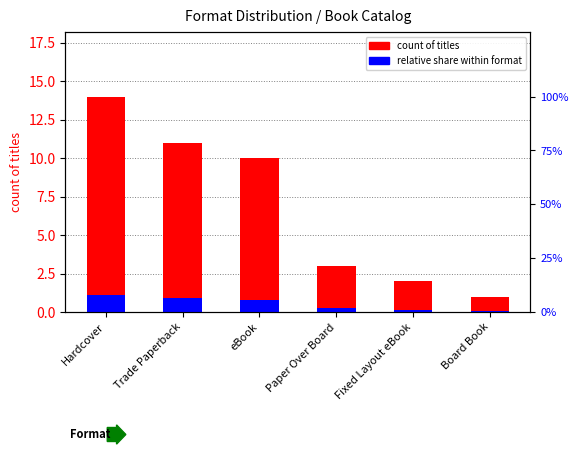

What is the difference between the maximum and second lowest values in the relative share series?

1.0